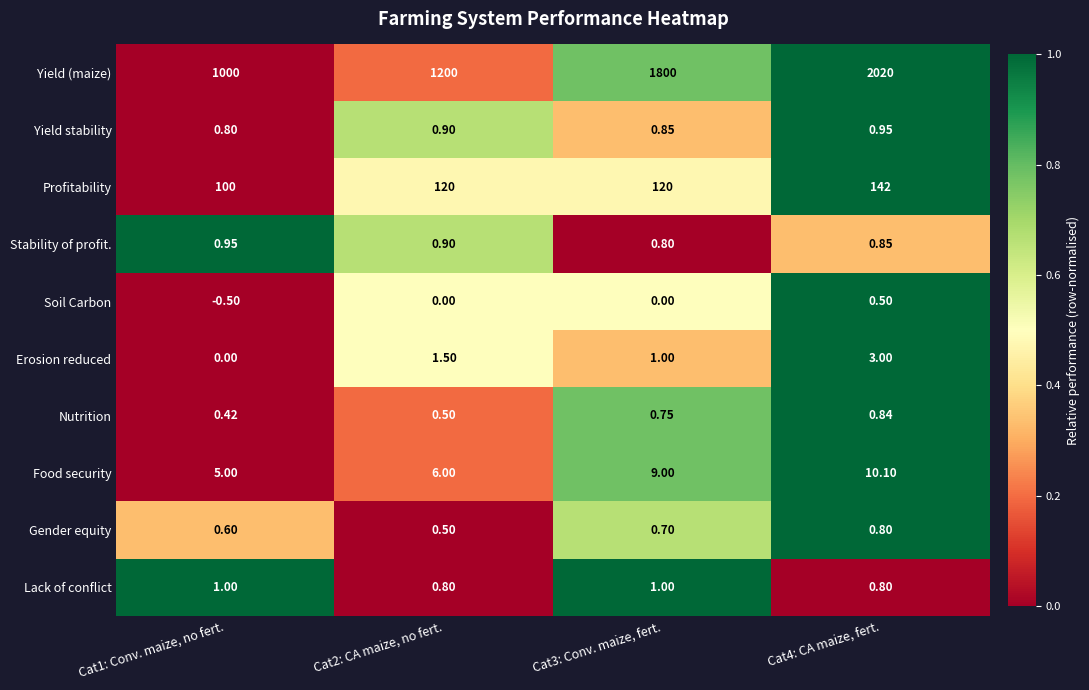

Is the value of Erosion reduced at Cat1: Conv. maize, no fert. greater than the value of Stability of profit. at Cat4: CA maize, fert.?

No